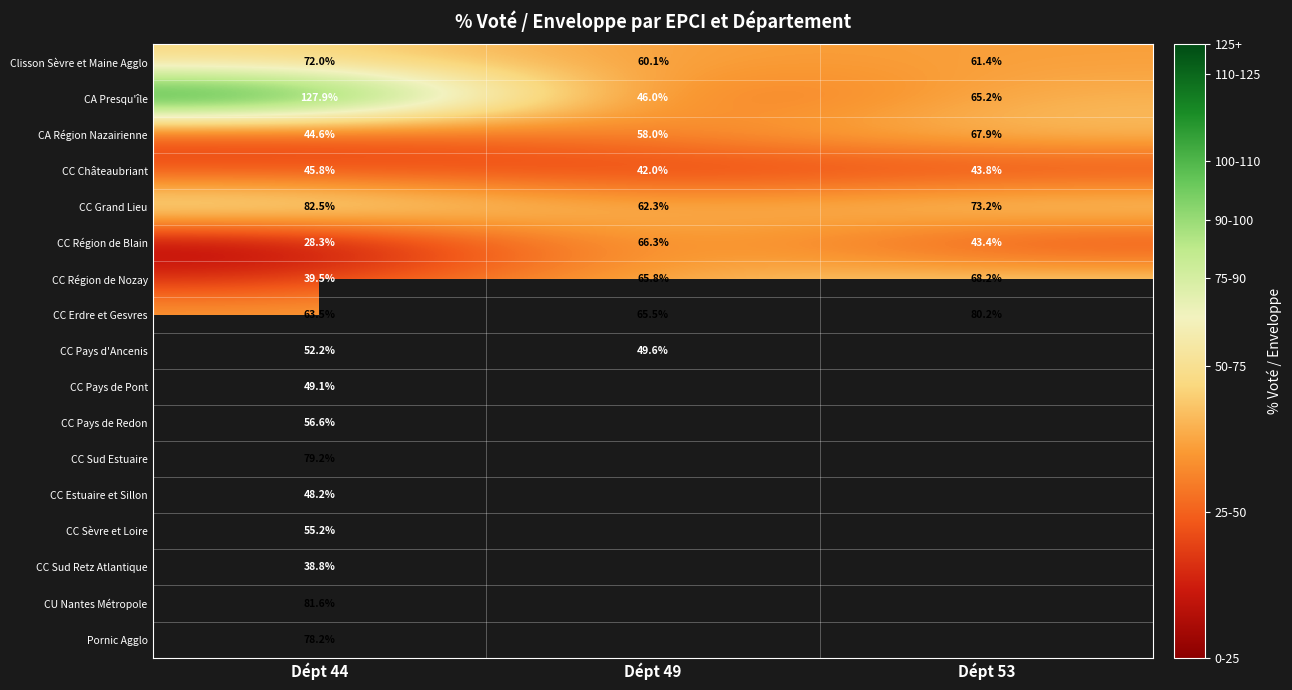

Is it true that CC Pays d'Ancenis equals 49.6 at Dépt 49?

True